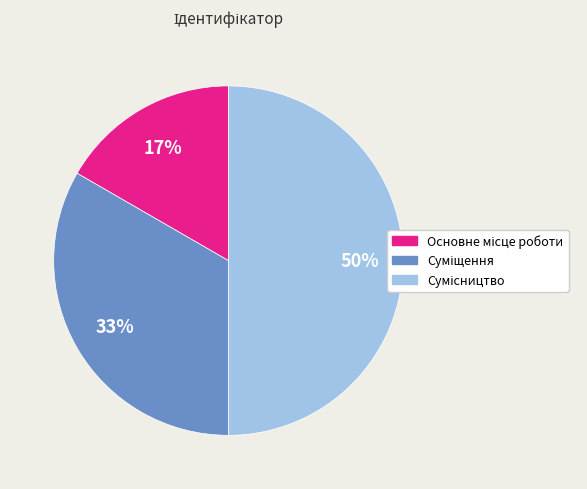

To the nearest percent, what is the difference between the largest and smallest slice percentages?

33%